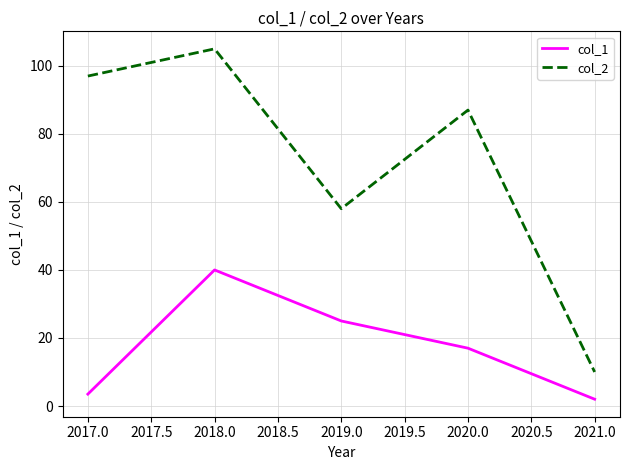

Which series has the widest spread of values?

col_2